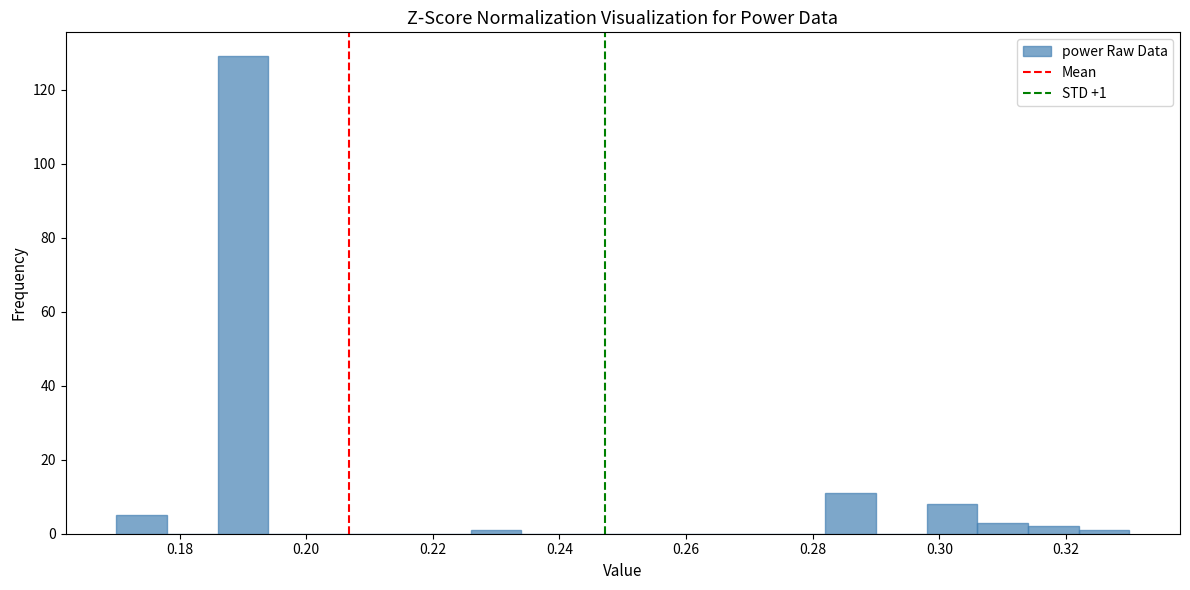

Over which range of the x-axis is the bar tallest?

0.186 to 0.194